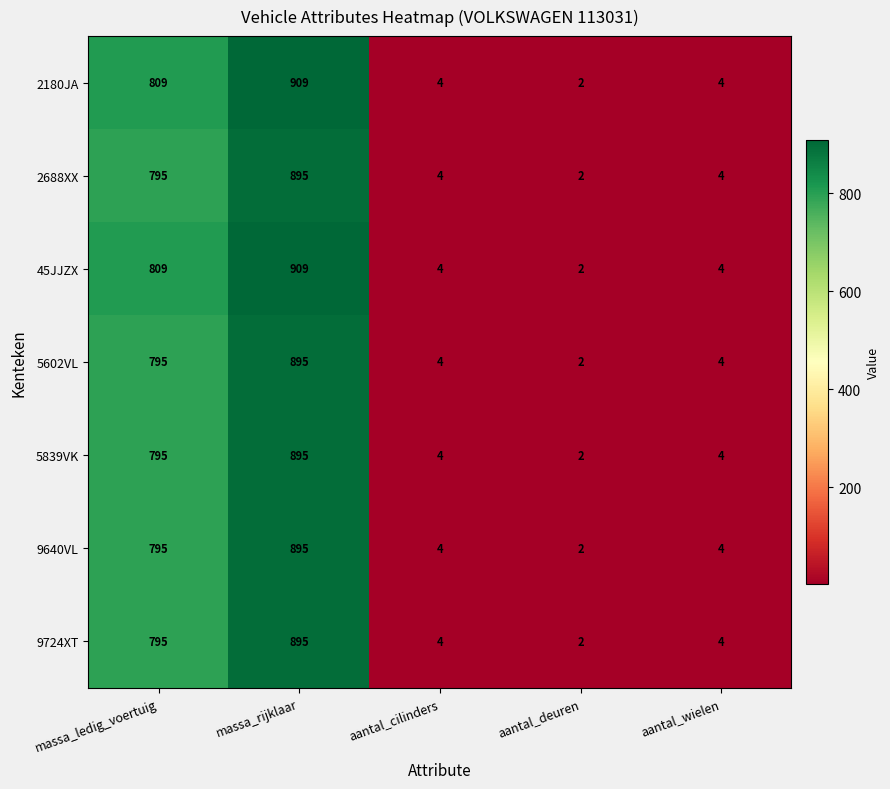

What is the total value across all series at aantal_wielen?

28